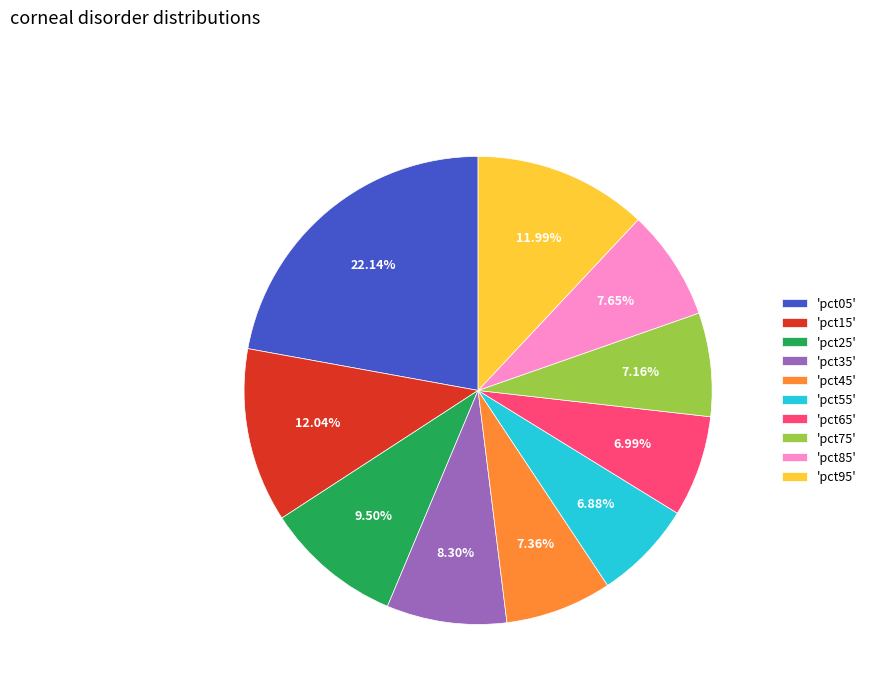

Is the sum of 'pct65' and 'pct95' greater than half?

No